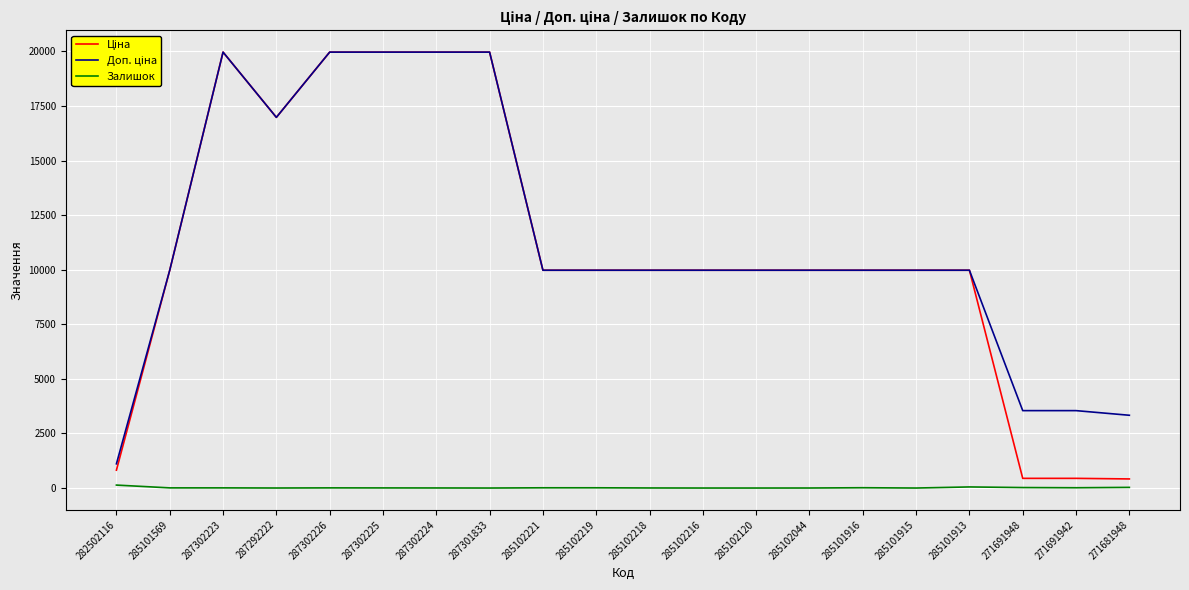

What is the greatest value displayed?

19964.2